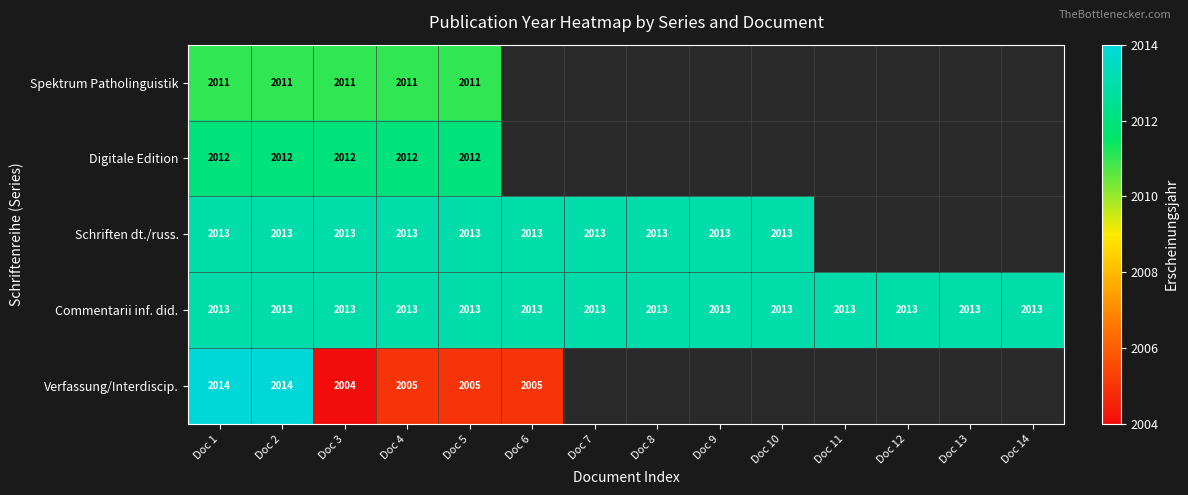

What is the minimum value for Commentarii inf. did.?

2013